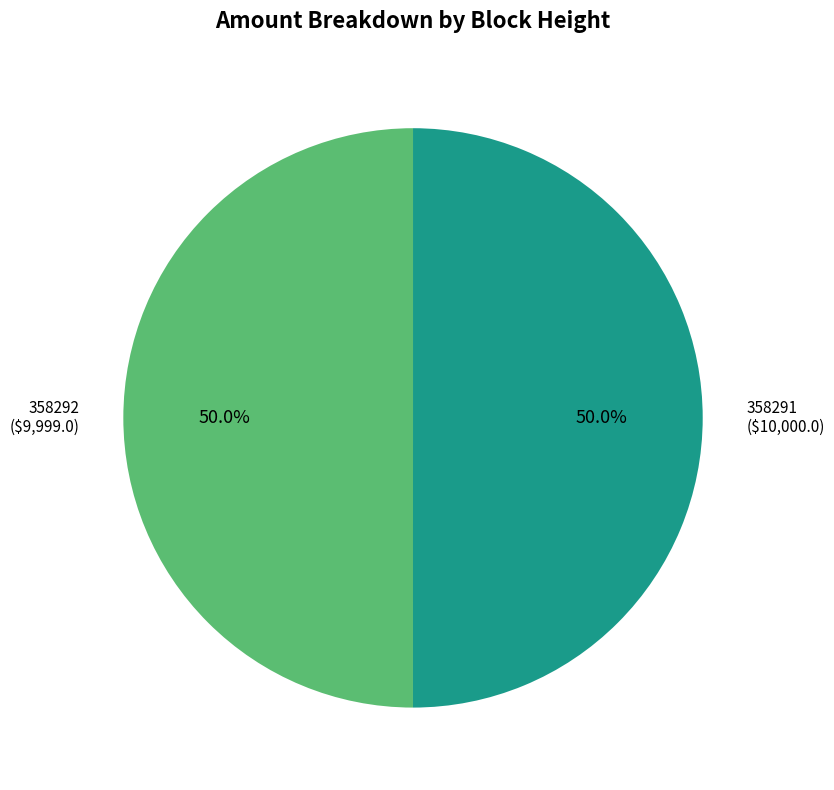

What portion of the pie excludes 358291 ($10,000.0)?

50.0%